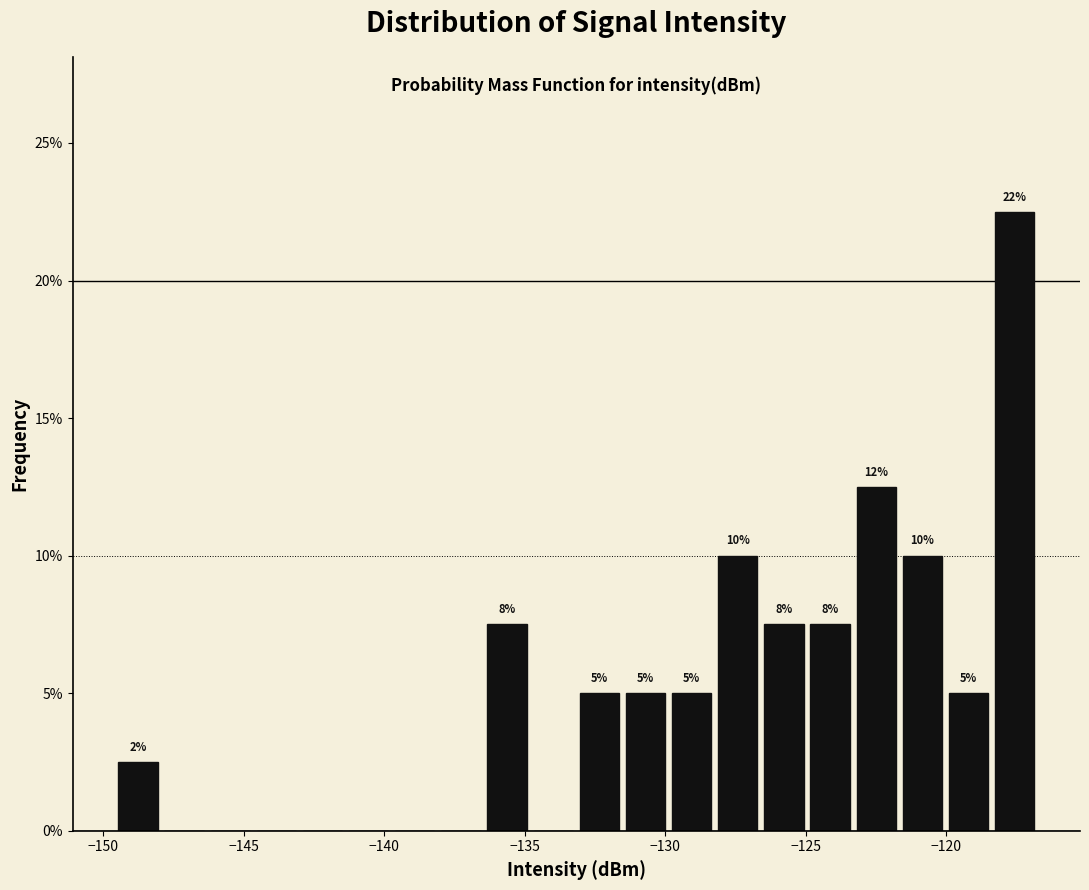

Read against the x-axis, roughly where is the centre of the tallest bar?

-117.5